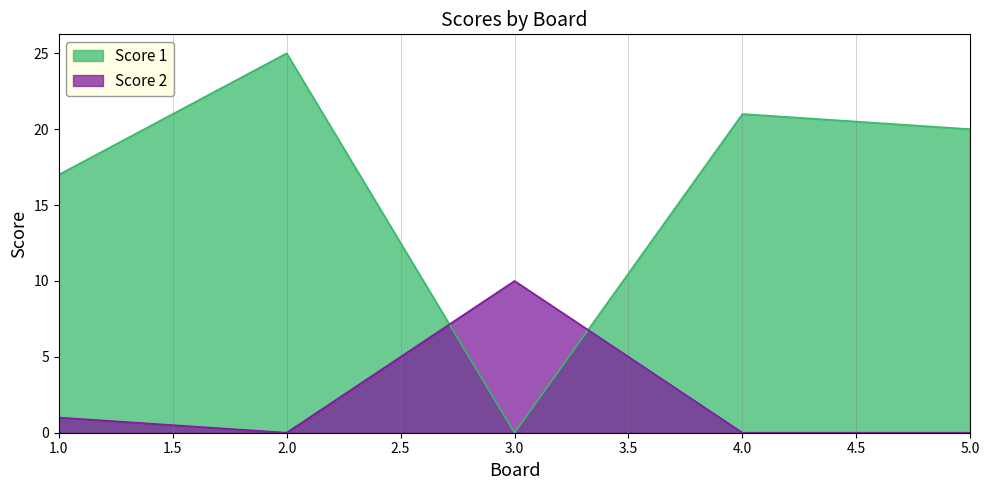

True or false: Score 1 has more than 0 points higher than both neighbors.

True